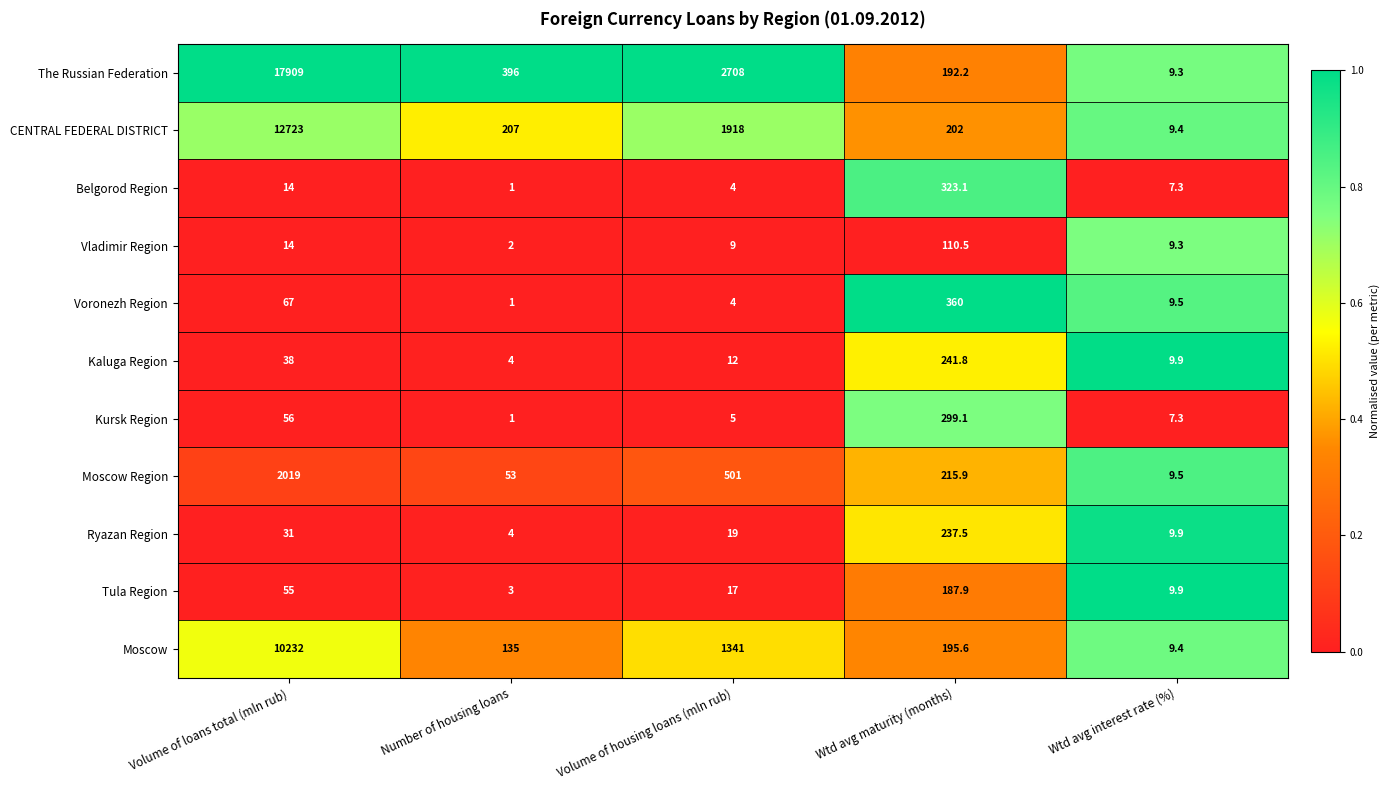

Which series changed the most between Volume of loans total (mln rub) and Wtd avg maturity (months)?

The Russian Federation